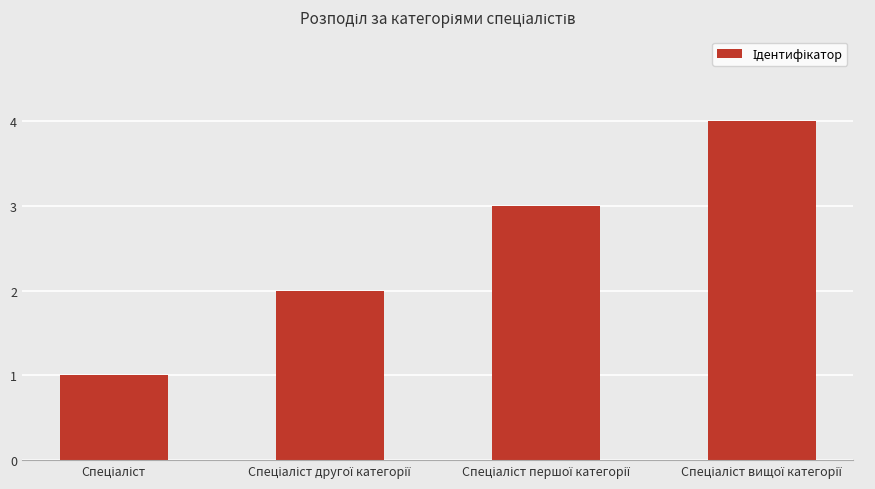

What is the difference between the maximum and minimum values?

3